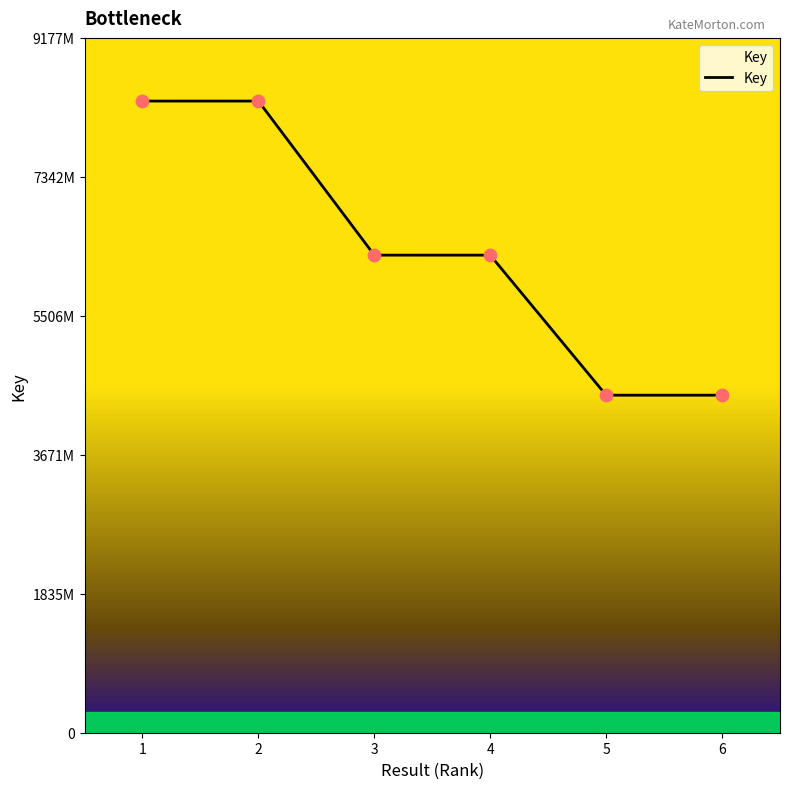

Is this an area chart (filled region under the line)?

Yes